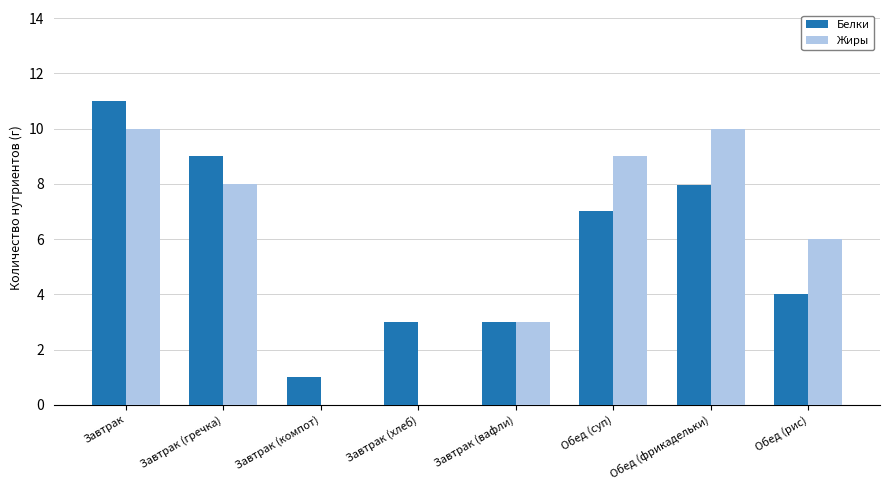

Reading left to right, list all the values displayed in this chart.

Белки: 11.0	9.0	1.0	3.0	3.0	7.0	8.0	4.0
Жиры: 10.0	8.0	0.0	0.0	3.0	9.0	10.0	6.0